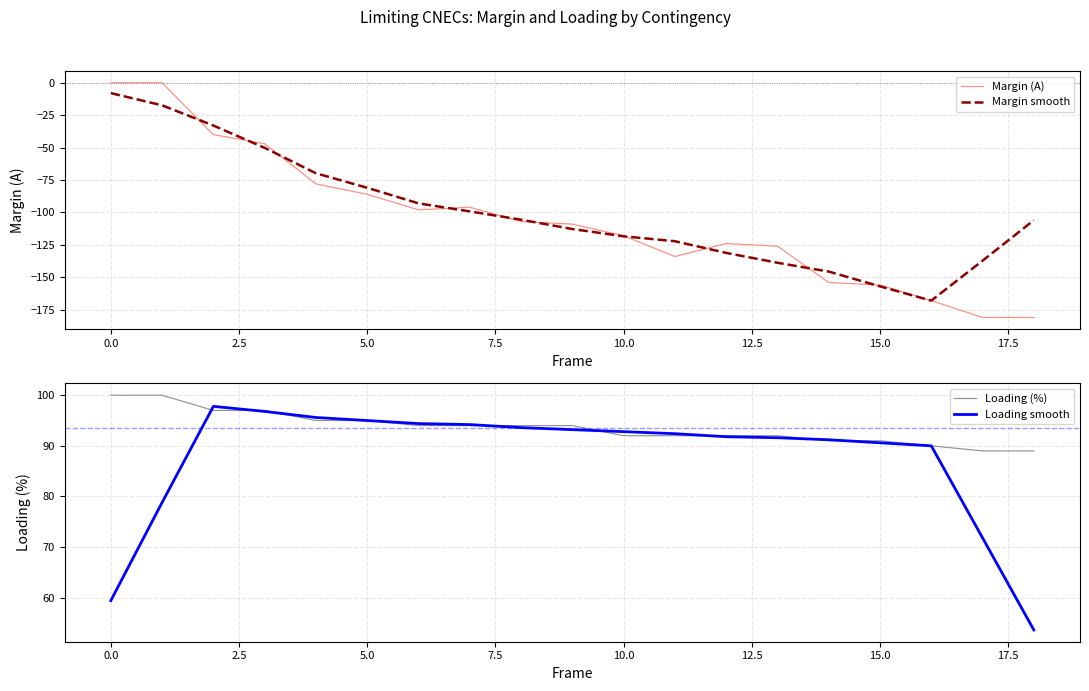

Is it true that Margin smooth equals -91.9 at 15.0?

False